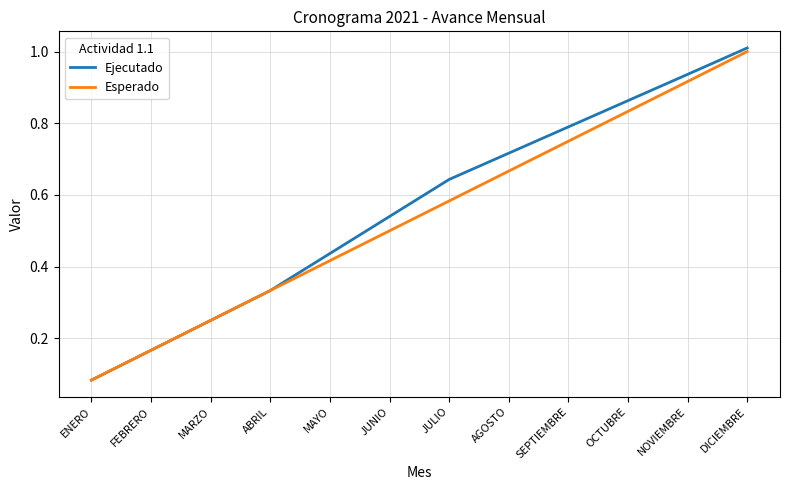

What position from the right is SEPTIEMBRE?

4